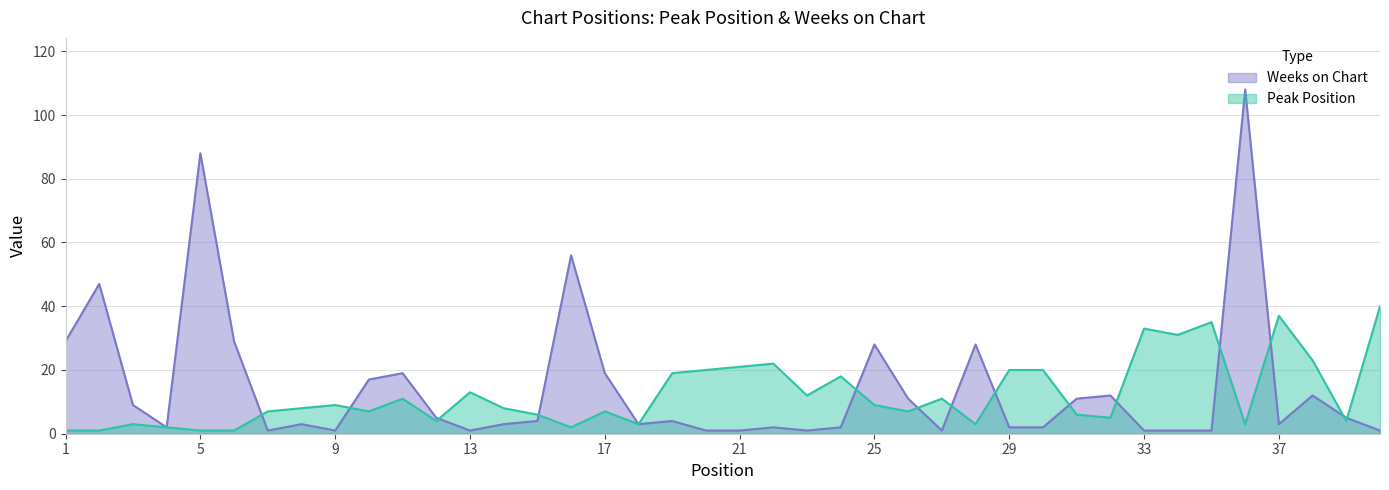

At which category does Peak Position reach its first local valley?

10